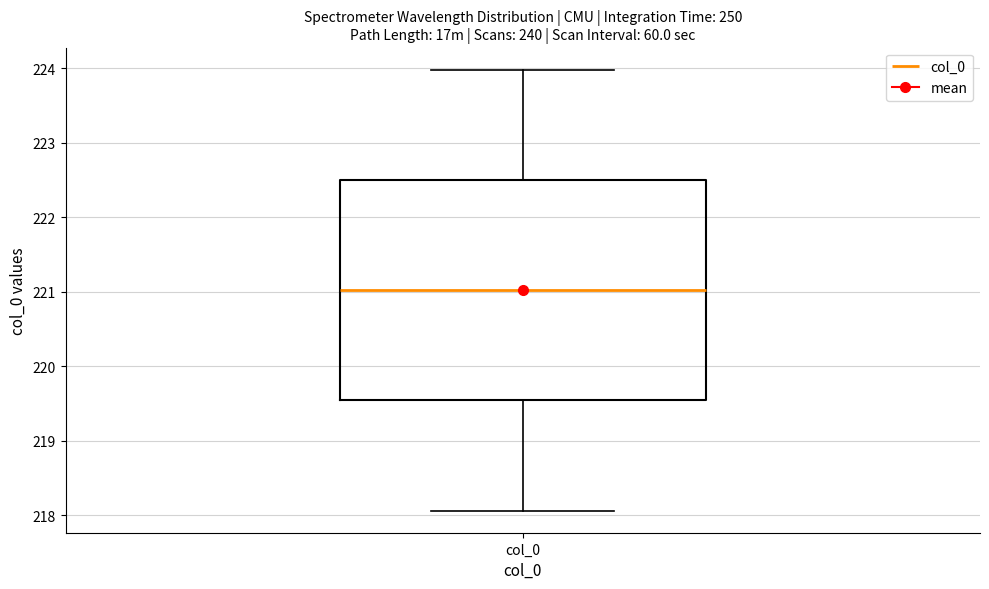

Where does the lower whisker of the box for col_0 end on the y-axis? The values are not printed on the chart, so give them approximately, as read against the axis.

218.1